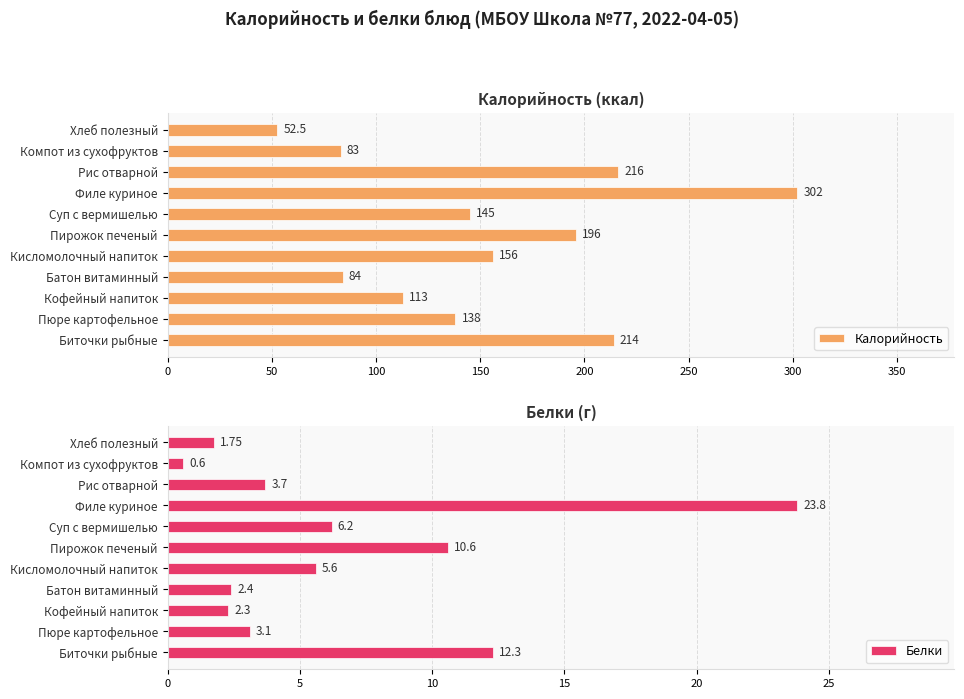

The value of Белки at Рис отварной is 1.4. True or false?

False